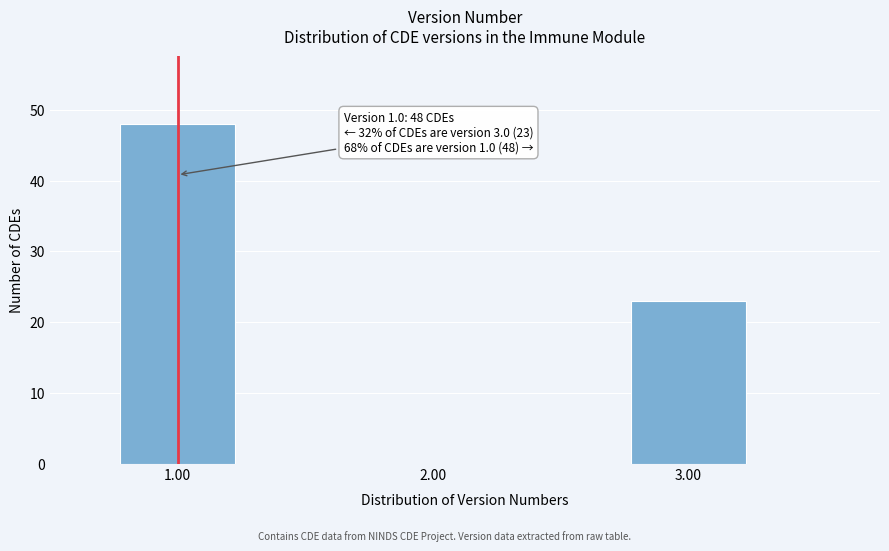

Reading left to right, transcribe all the data shown in this chart.

1.00=48	2.00=0	3.00=23